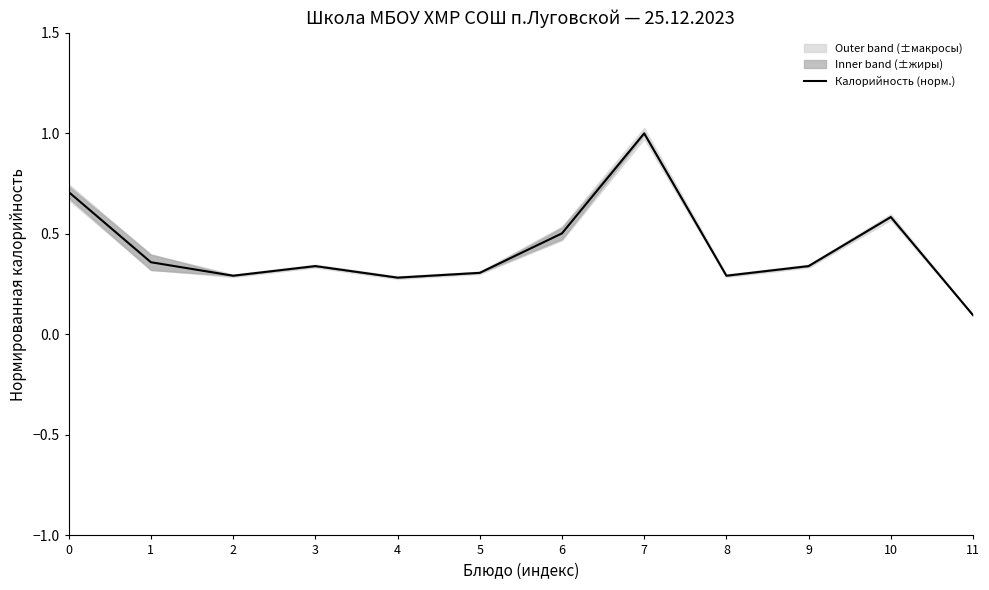

At which category does the data reach its first local peak?

3